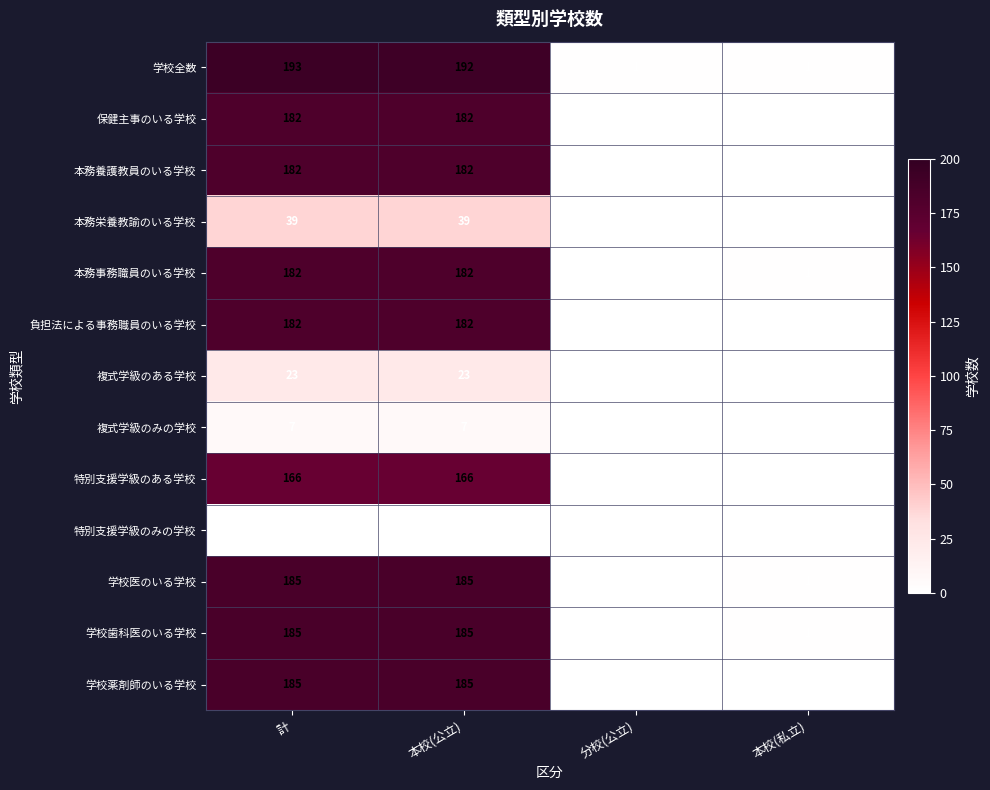

Which series changed the most between 計 and 分校(公立)?

学校全数